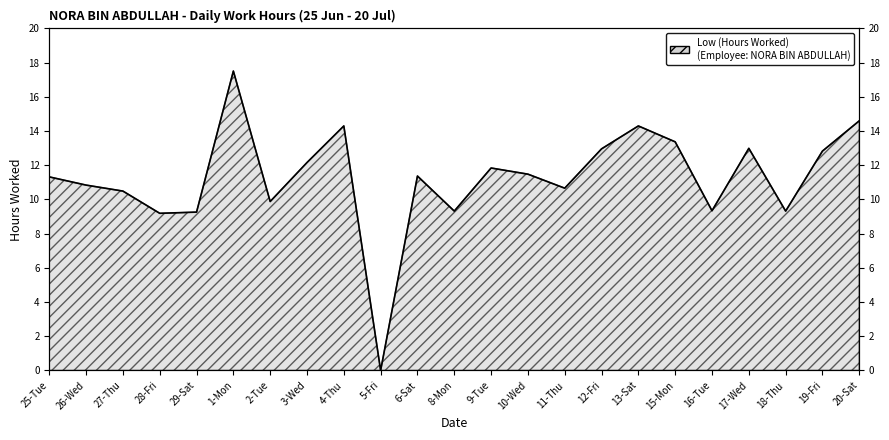

Reading left to right, what are all the values shown in this chart?

11.3	10.8	10.5	9.2	9.3	17.5	9.9	12.2	14.3	0.0	11.4	9.3	11.8	11.5	10.7	13.0	14.3	13.4	9.3	13.0	9.3	12.8	14.6